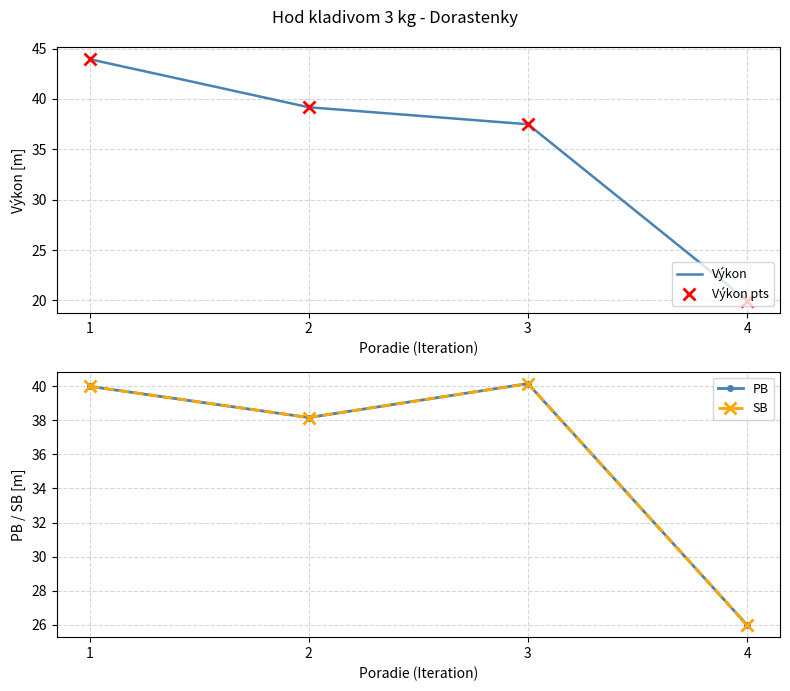

Reading right to left, transcribe all the data shown in this chart.

Výkon: 20.0	37.5	39.2	44.0
Výkon pts: 20.0	37.5	39.2	44.0
PB: 26.0	40.1	38.2	40.0
SB: 26.0	40.1	38.2	40.0